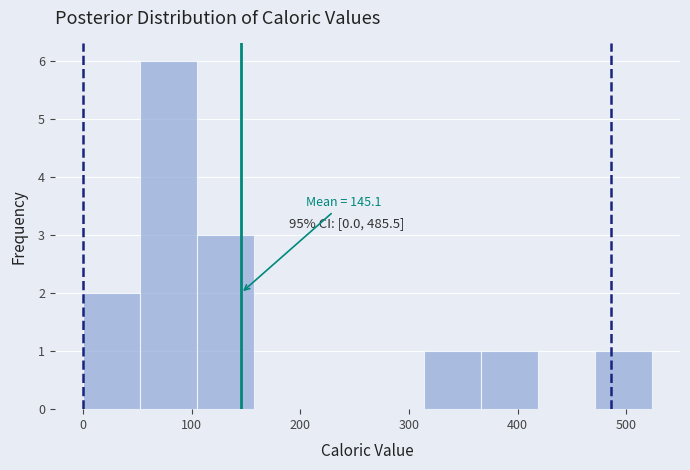

Over which range of the x-axis is the bar tallest?

50 to 100